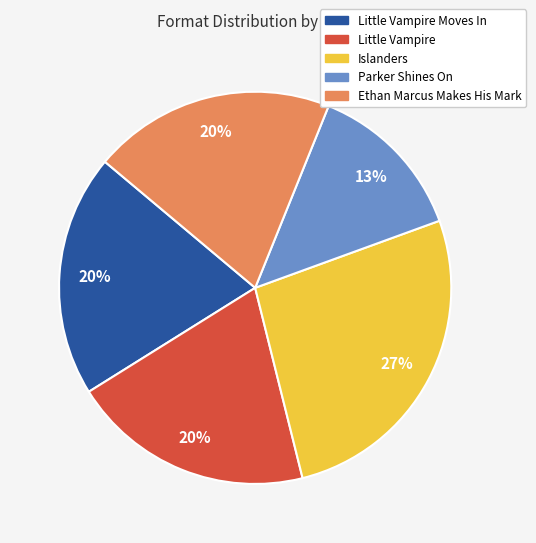

Does any single category account for the majority?

No